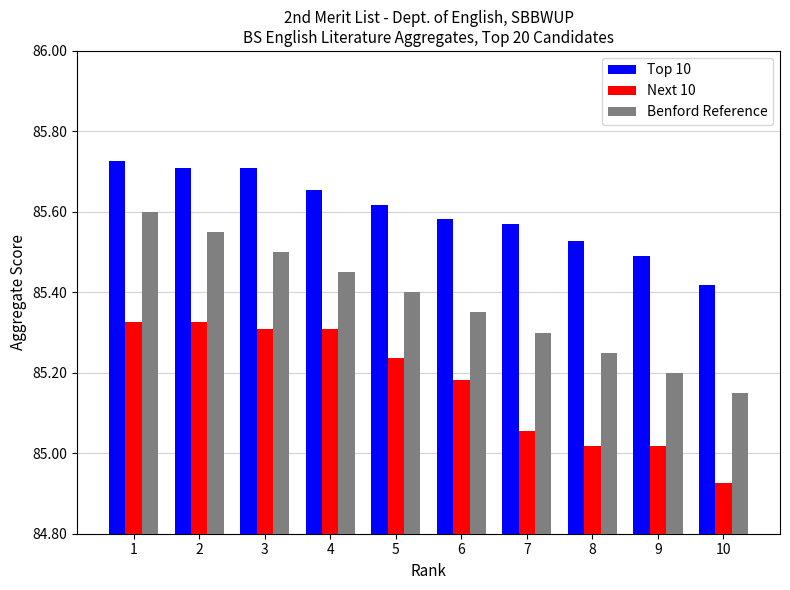

What is the sum of the Benford Reference values at 6 and 4?

170.8